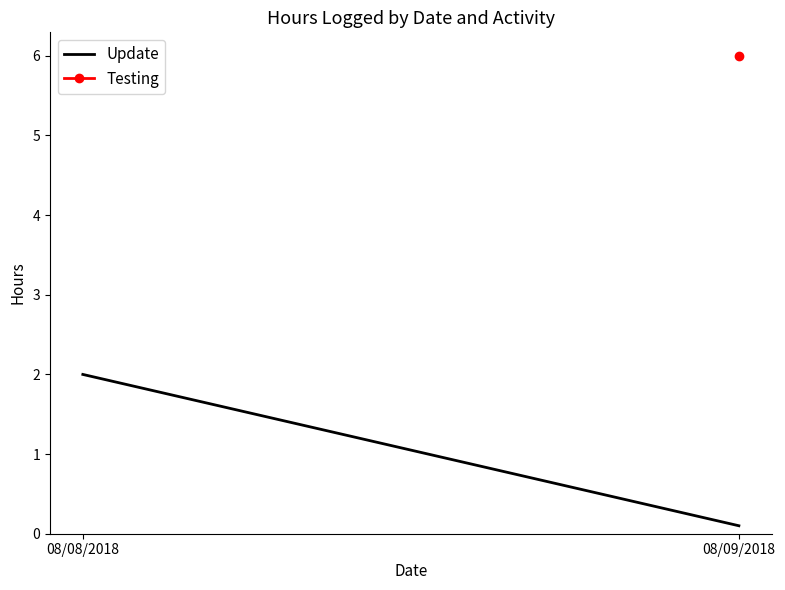

The value at 08/08/2018 is 2.0. True or false?

True